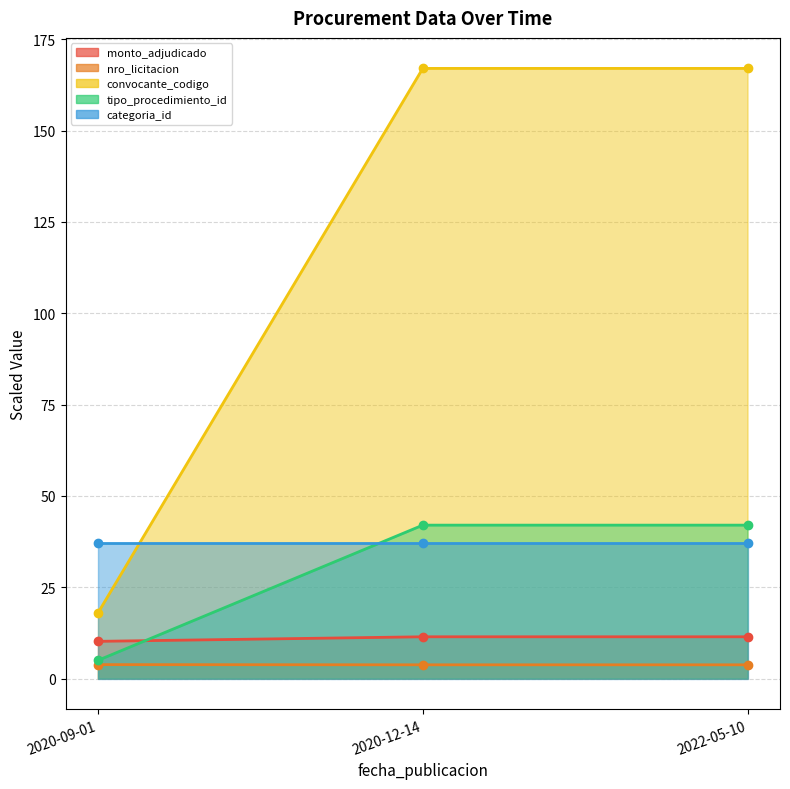

Between 2022-05-10 and 2020-12-14, which is larger?

2022-05-10